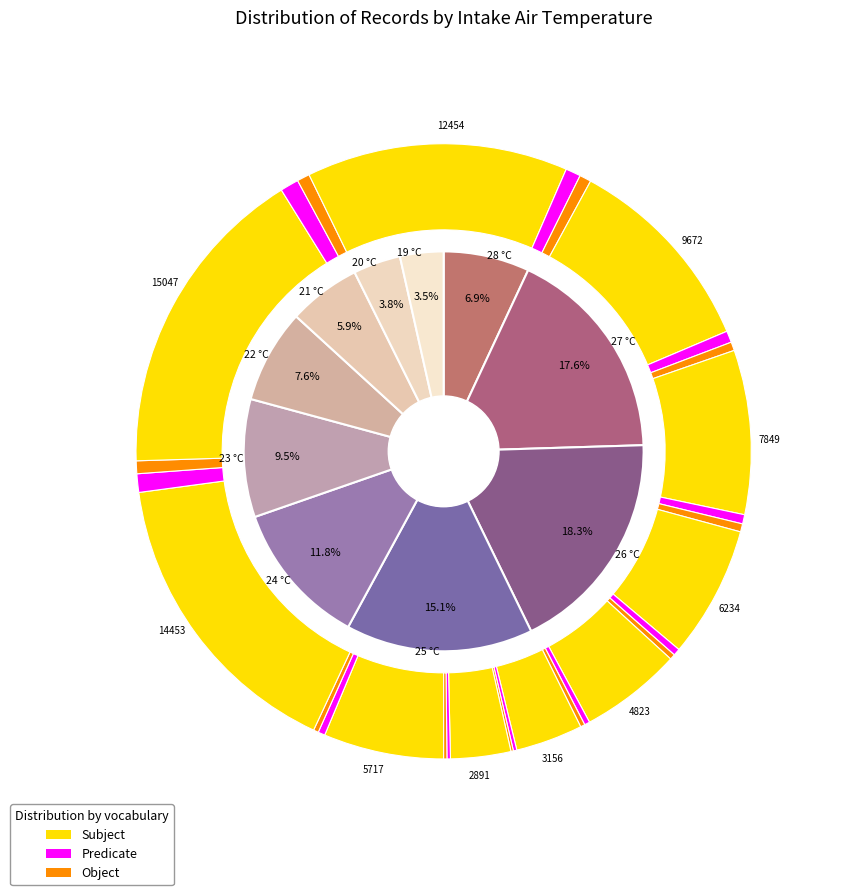

Count the number of slices in the pie.

10